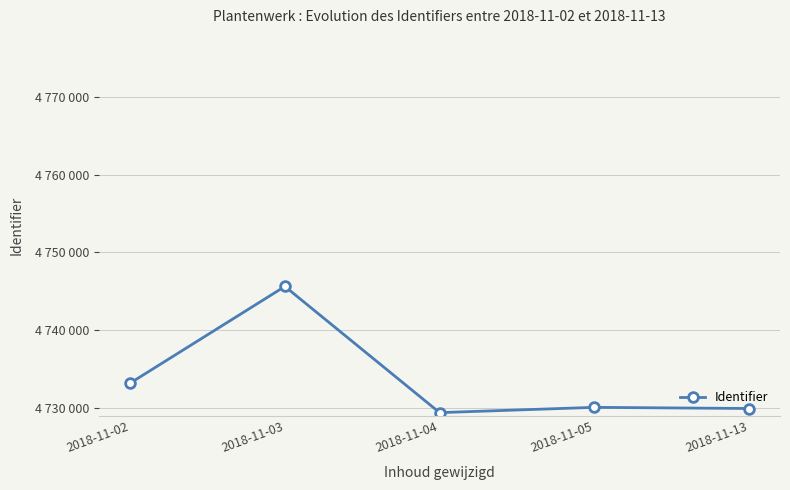

Between 2018-11-03 and 2018-11-04, which is larger?

2018-11-03